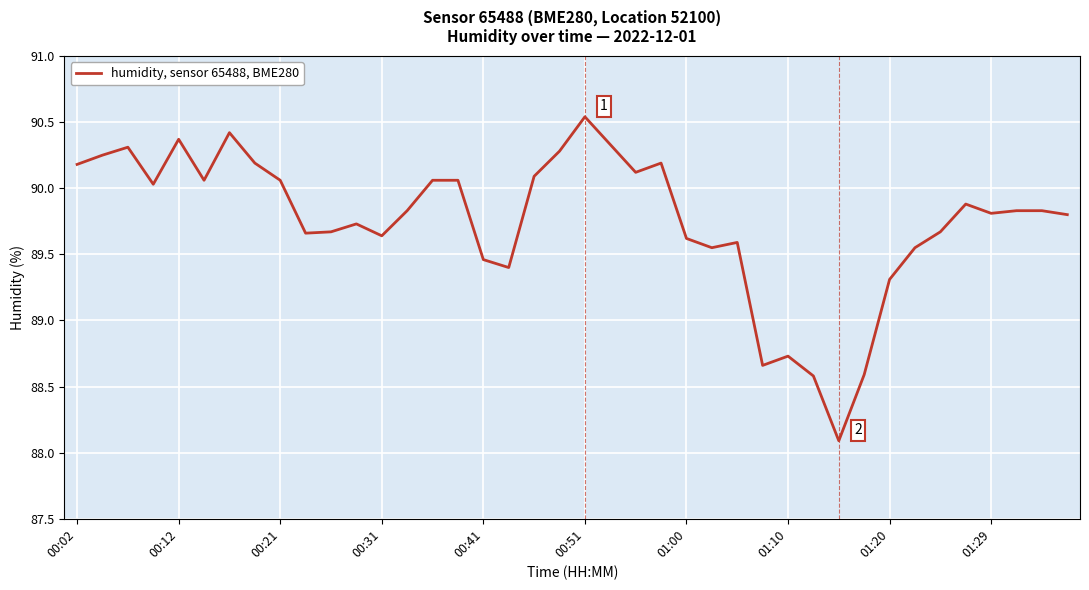

What is the minimum value shown in the chart?

88.1